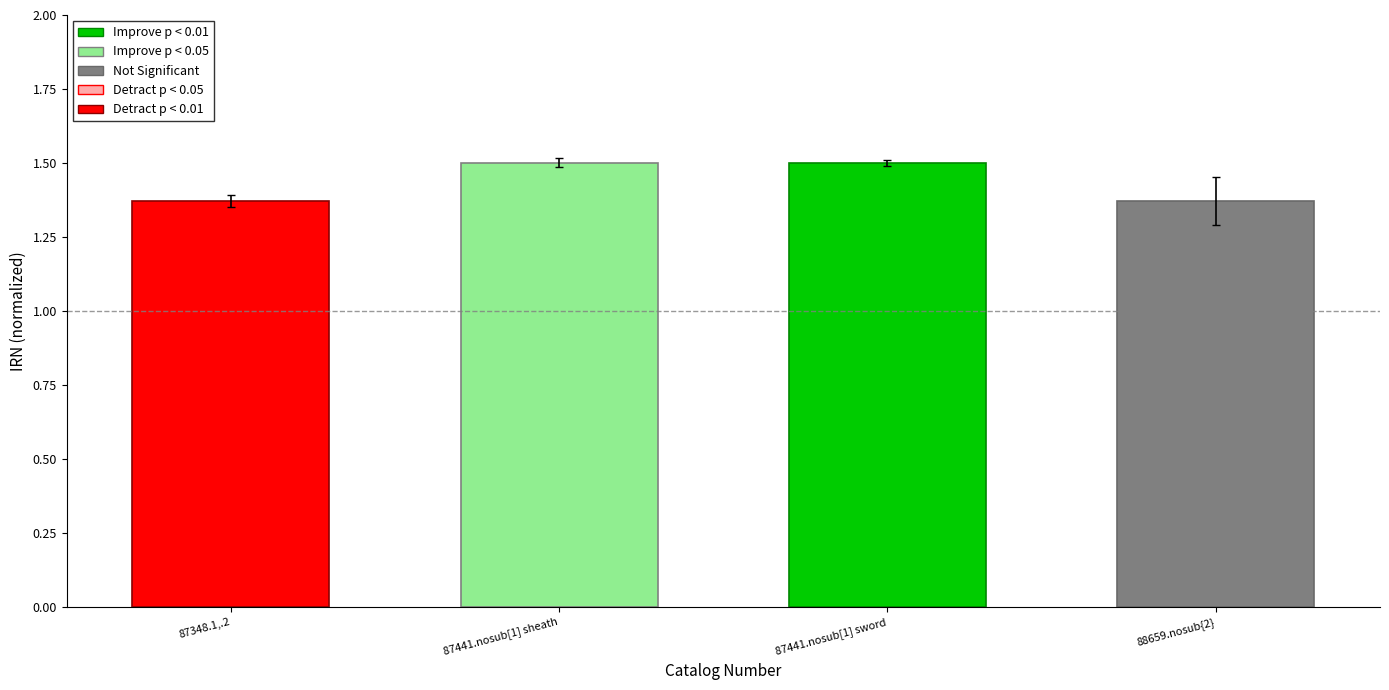

What is the sum of all values?

5.7